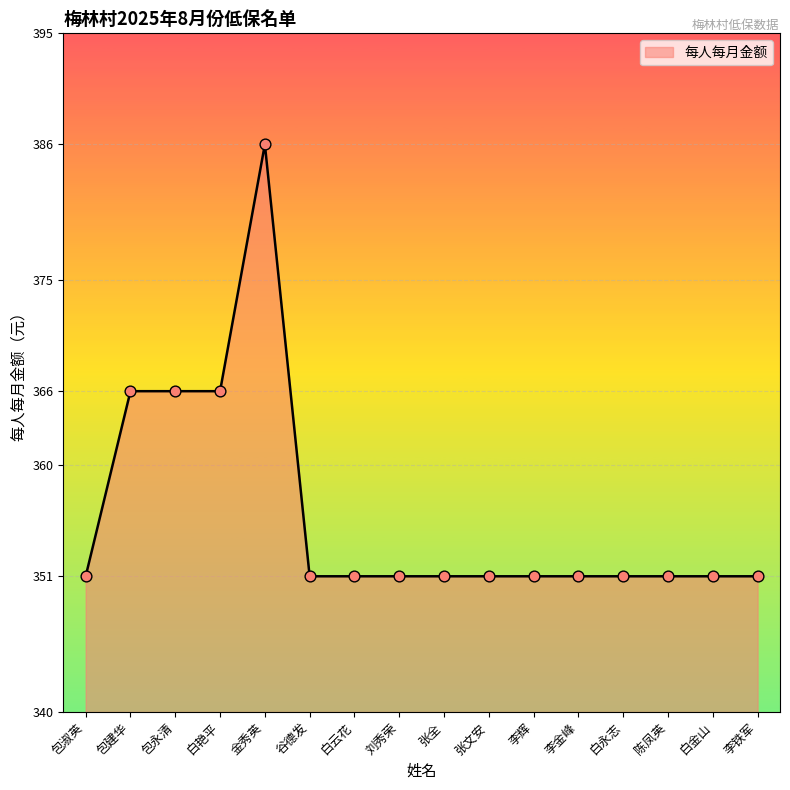

What is the change in value from 白艳平 to 白永志?

-15